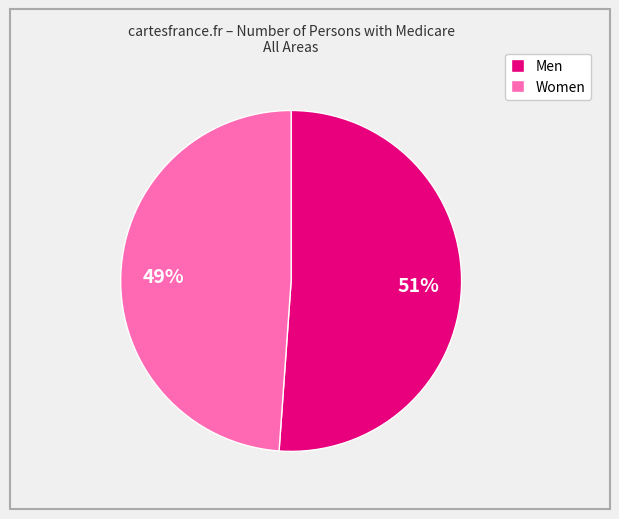

Count the number of slices in the pie.

2